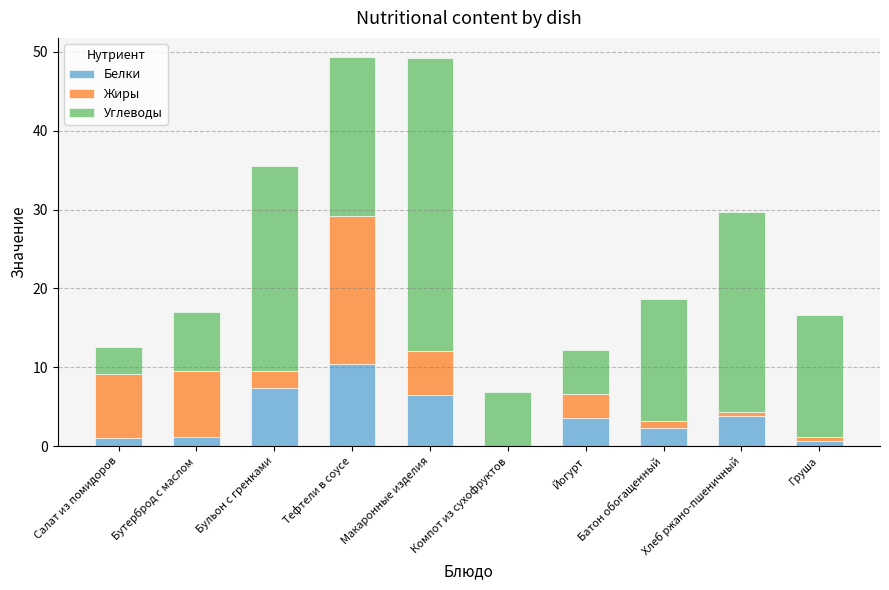

What are all the series names shown in the legend?

Белки, Жиры, Углеводы